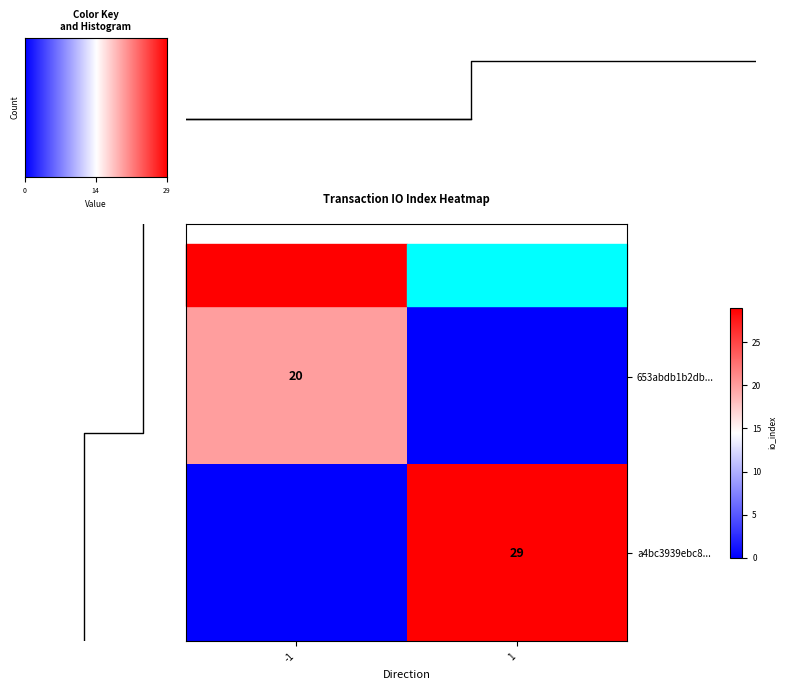

The value of 653abdb1b2db... at -1 is 10. True or false?

False